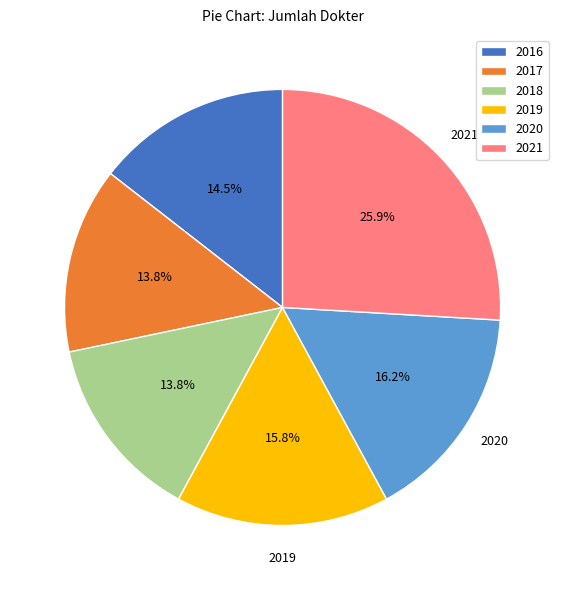

Is 2017 the majority of the pie?

No